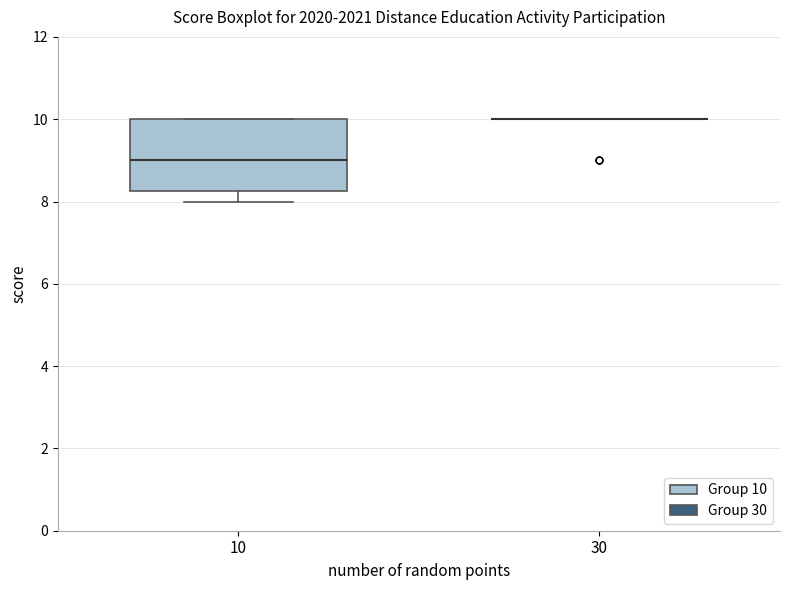

Reading left to right, transcribe this box plot: for each box, give where its median line is, the range the box spans, and where its two whiskers end, as read against the y-axis. The values are not printed on the chart, so give them approximately, as read against the axis.

10: median 9.0, box 8.2 to 10.0, whiskers 8.0 to 10.0
30: box collapsed to a line at 10.0, whiskers 10.0 to 10.0